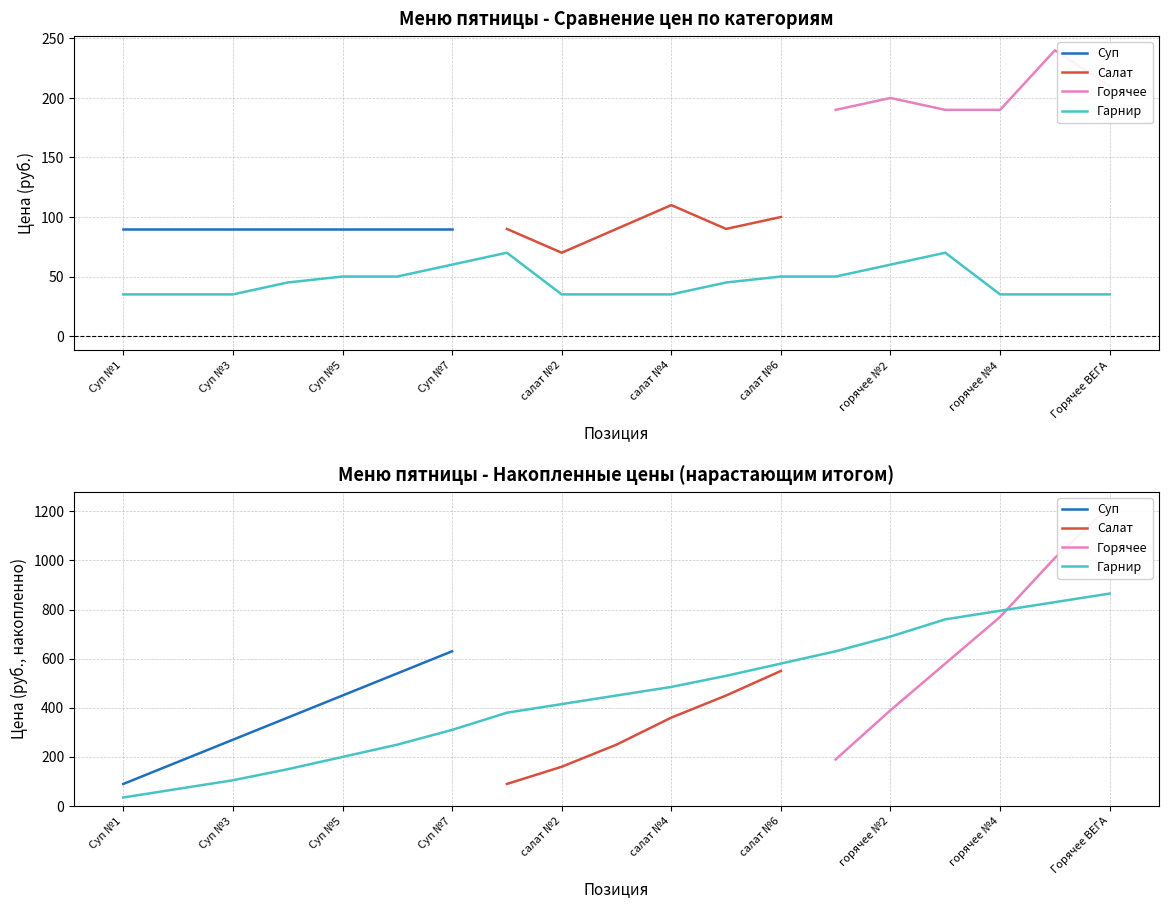

Is it true that Горячее equals nan at Суп №3?

False